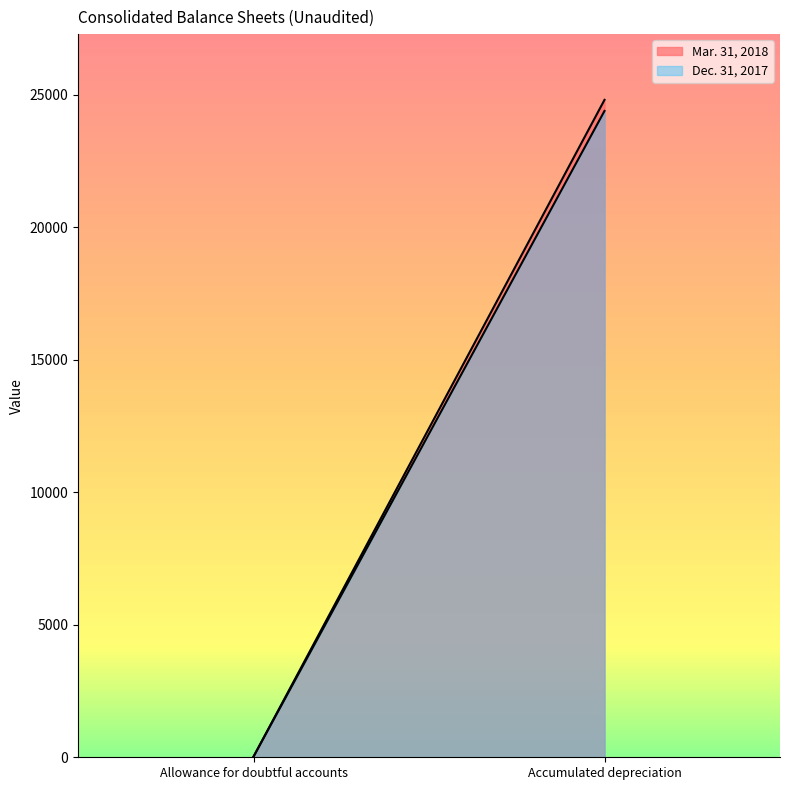

What are all the series names shown in the legend?

Mar. 31, 2018, Dec. 31, 2017